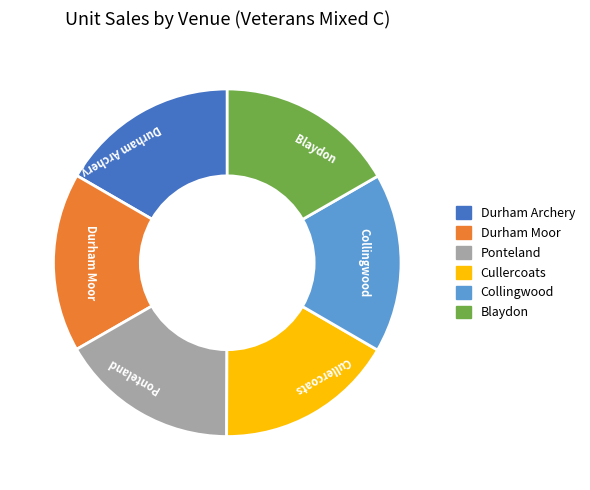

The Ponteland slice represents 17% of the pie. True or false?

True